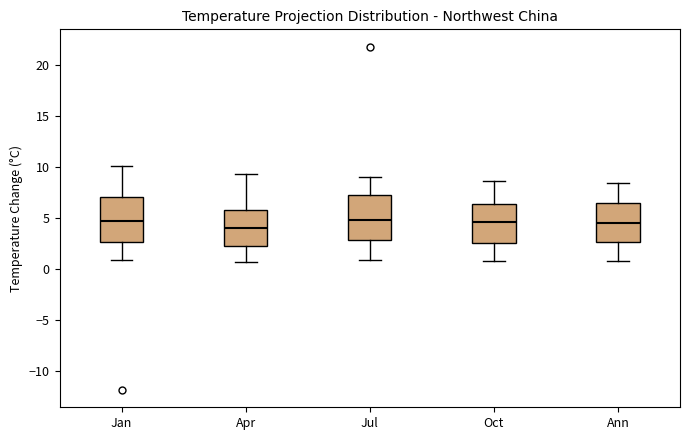

Reading left to right, transcribe this box plot: for each box, give where its median line is, the range the box spans, and where its two whiskers end, as read against the y-axis. The values are not printed on the chart, so give them approximately, as read against the axis.

Jan: median 4.5, box 2.5 to 7.0, whiskers 1.0 to 10.0
Apr: median 4.0, box 2.5 to 6.0, whiskers 0.5 to 9.5
Jul: median 5.0, box 3.0 to 7.5, whiskers 1.0 to 9.0
Oct: median 4.5, box 2.5 to 6.5, whiskers 1.0 to 8.5
Ann: median 4.5, box 2.5 to 6.5, whiskers 1.0 to 8.5